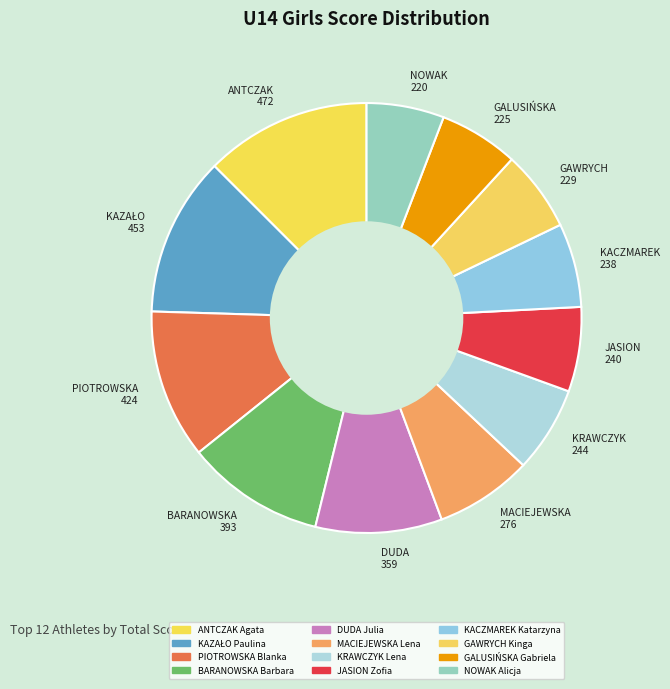

Which has a higher value, NOWAK 220 or PIOTROWSKA 424?

PIOTROWSKA 424